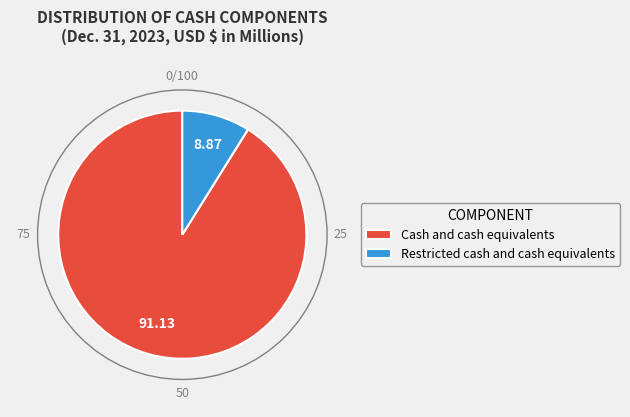

How many segments does this pie chart have?

2